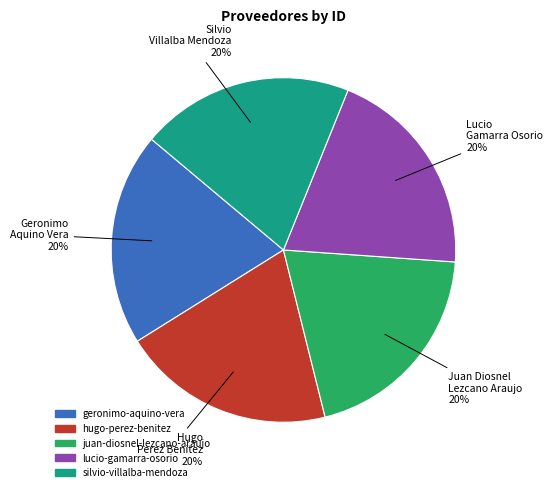

Is juan-diosnel-lezcano-araujo the majority of the pie?

No